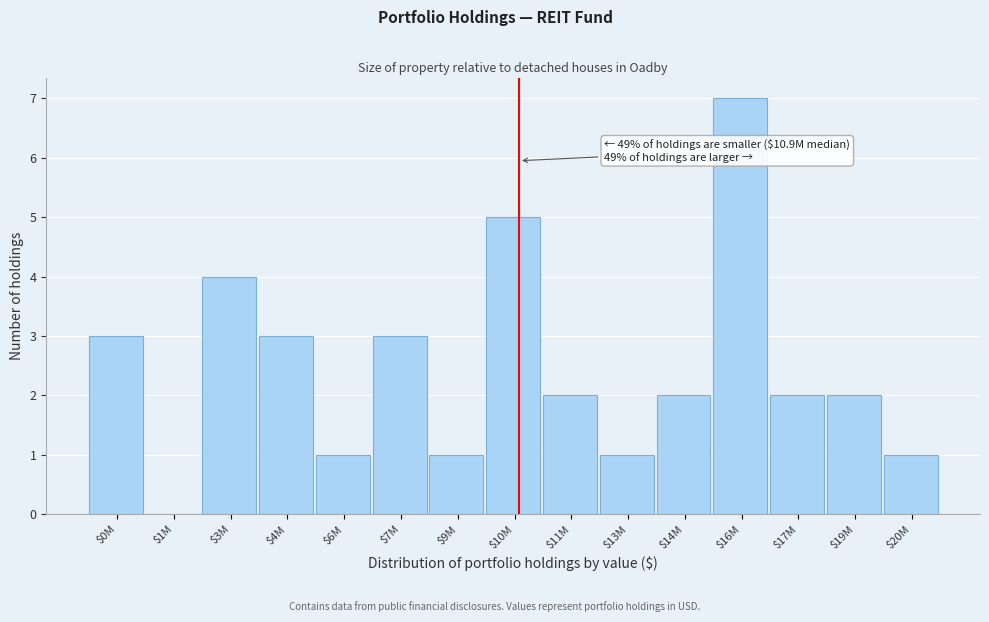

What is the sum of all values?

37